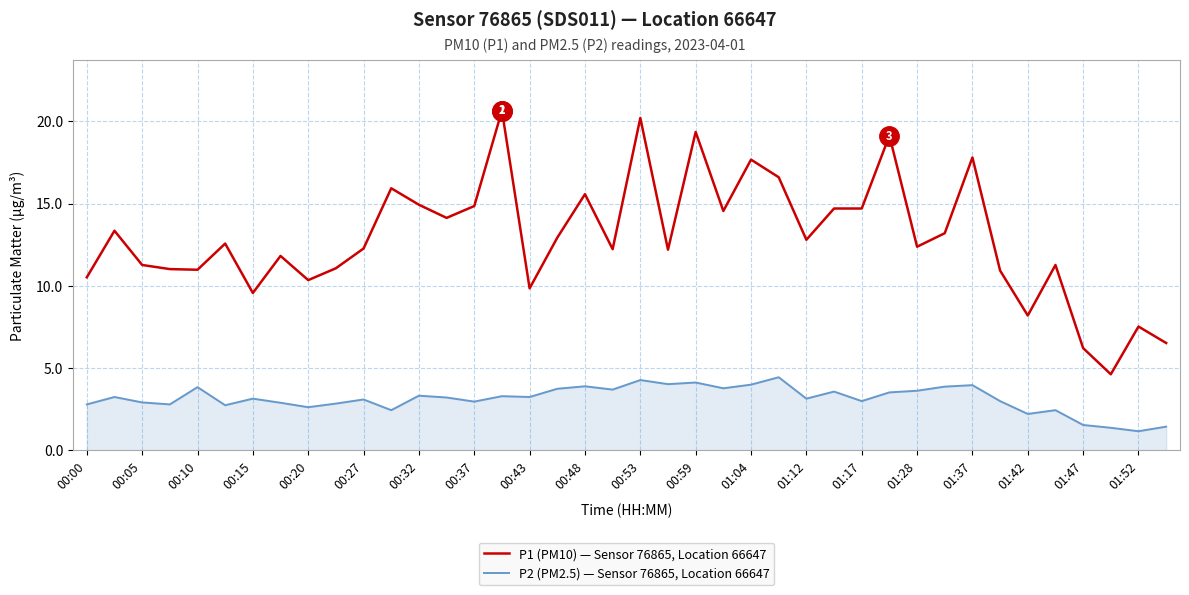

True or false: P2 (PM2.5) — Sensor 76865, Location 66647 and P1 (PM10) — Sensor 76865, Location 66647 cross at least once.

False